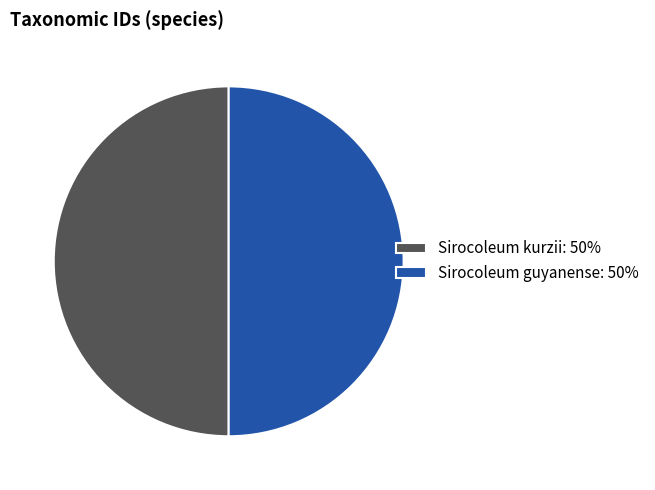

What is the ratio of the value at Sirocoleum guyanense: 50% to the value at Sirocoleum kurzii: 50%?

1.0